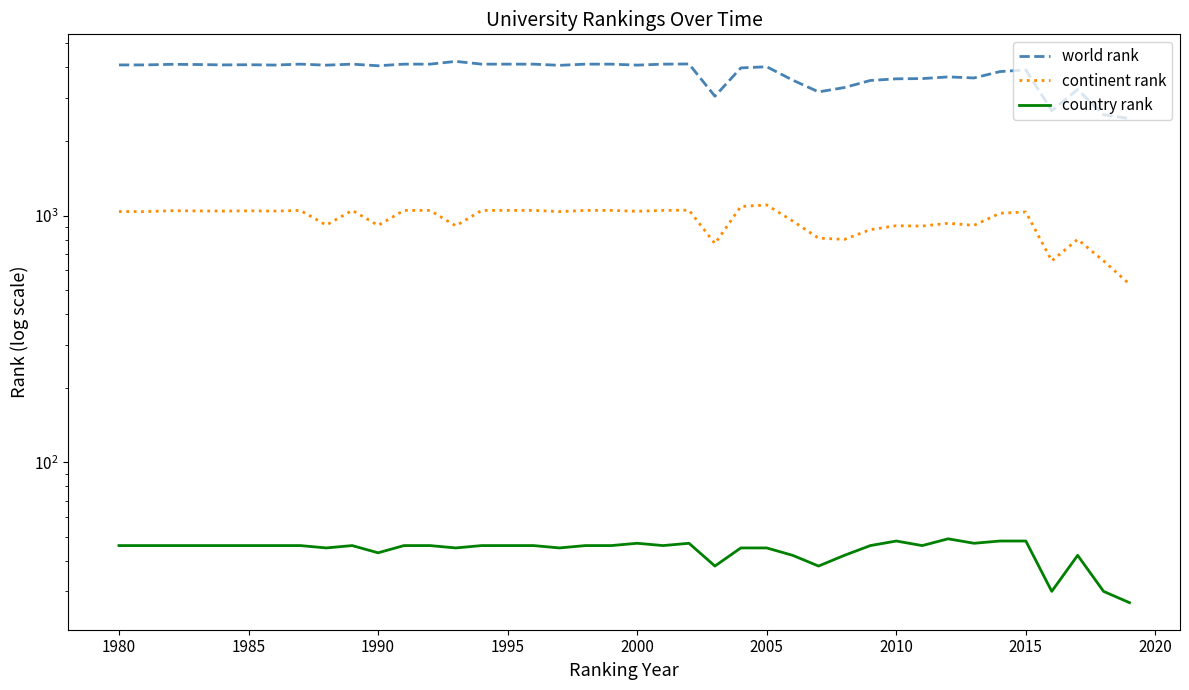

Does the chart have visible grid lines?

No